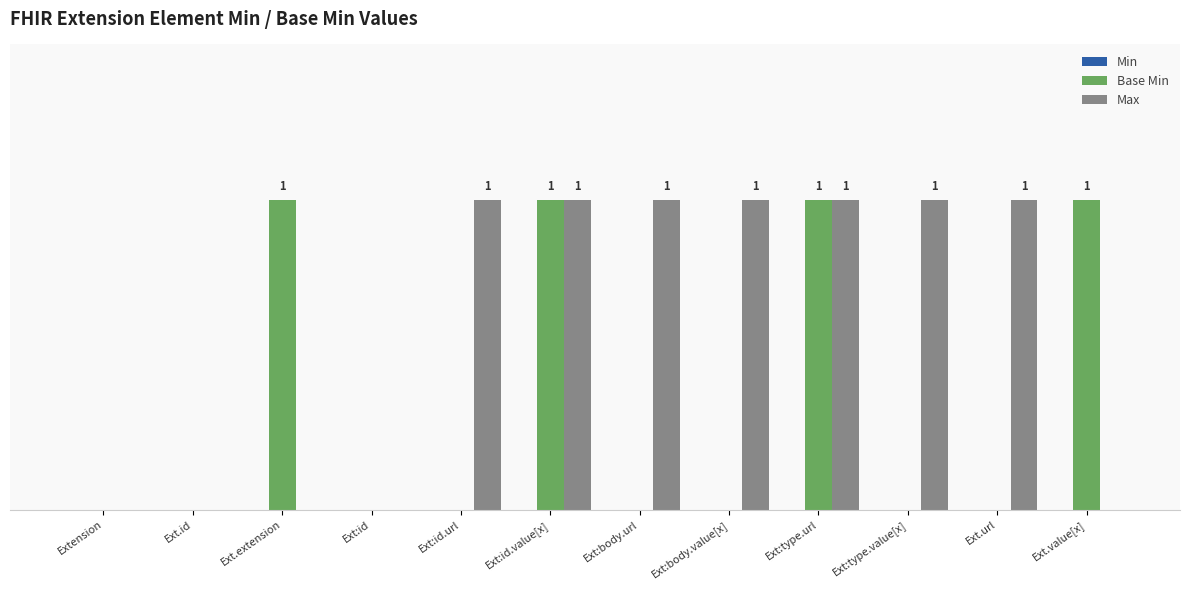

Reading right to left, list all the values displayed in this chart.

Min: Ext.value[x]=0	Ext.url=0	Ext:type.value[x]=0	Ext:type.url=0	Ext:body.value[x]=0	Ext:body.url=0	Ext:id.value[x]=0	Ext:id.url=0	Ext:id=0	Ext.extension=0	Ext.id=0	Extension=0
Base Min: Ext.value[x]=1	Ext.url=0	Ext:type.value[x]=0	Ext:type.url=1	Ext:body.value[x]=0	Ext:body.url=0	Ext:id.value[x]=1	Ext:id.url=0	Ext:id=0	Ext.extension=1	Ext.id=0	Extension=0
Max: Ext.value[x]=0	Ext.url=1	Ext:type.value[x]=1	Ext:type.url=1	Ext:body.value[x]=1	Ext:body.url=1	Ext:id.value[x]=1	Ext:id.url=1	Ext:id=0	Ext.extension=0	Ext.id=0	Extension=0